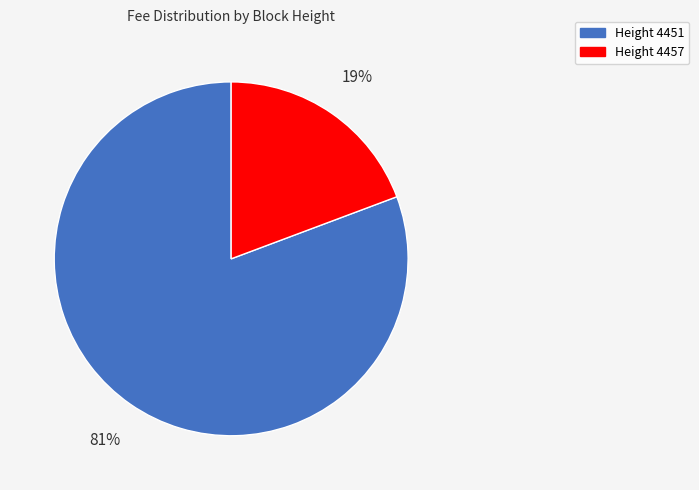

To the nearest percent, what is the average slice percentage?

50%